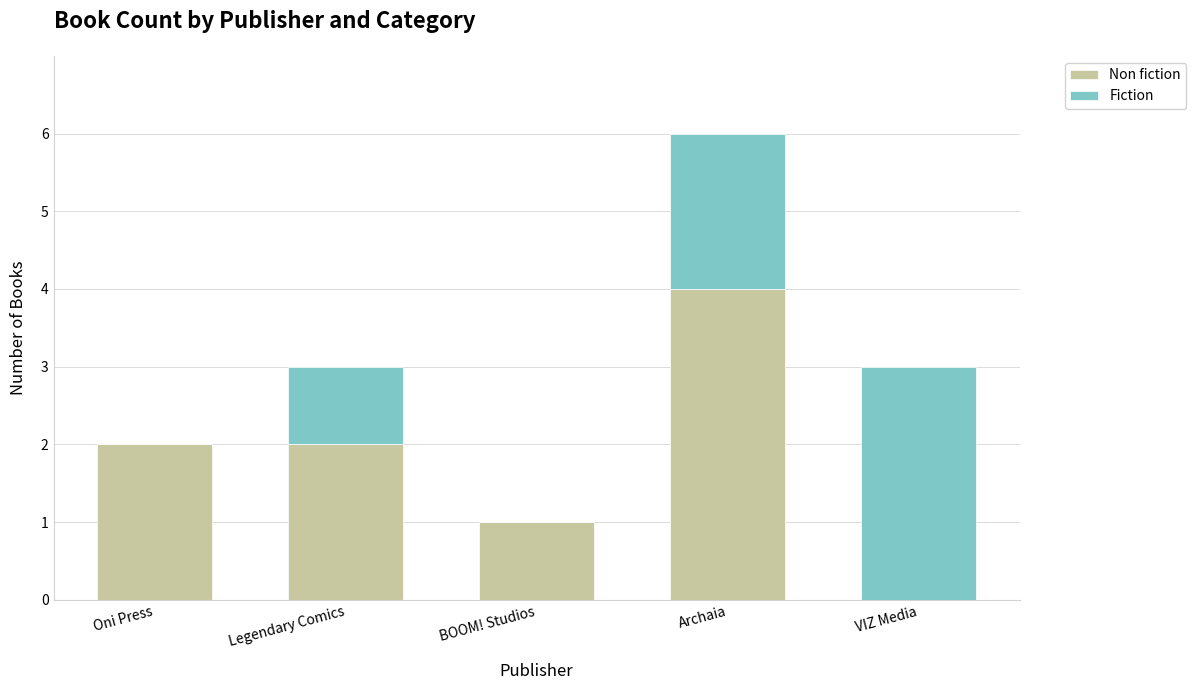

What is the sum of the Non fiction values at Oni Press and BOOM! Studios?

3